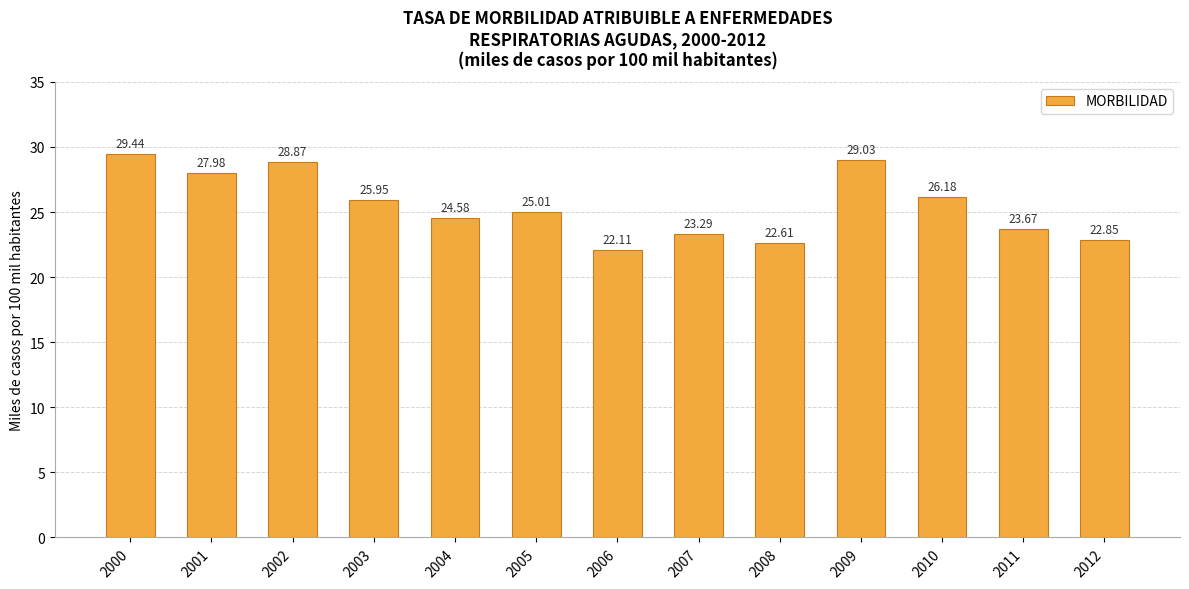

Rank the categories by value from highest to lowest.

2000, 2009, 2002, 2001, 2010, 2003, 2005, 2004, 2011, 2007, 2012, 2008, 2006